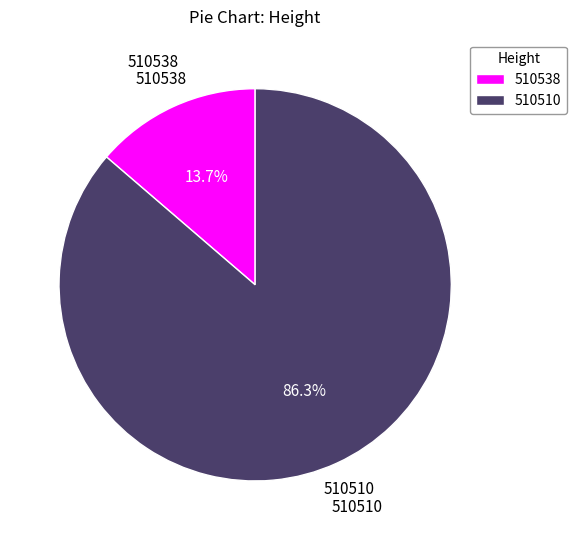

Which has a higher value, 510510 or 510538?

510510